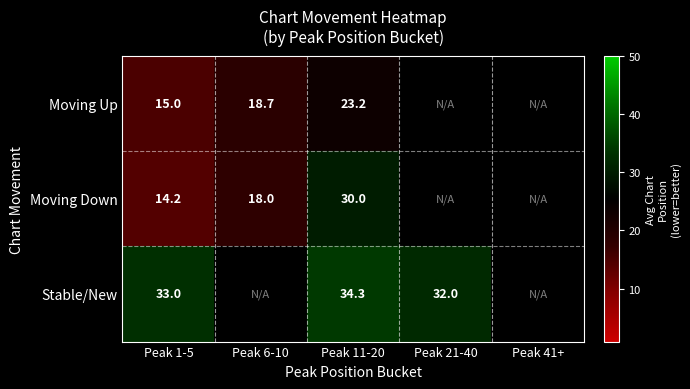

What is the difference between the highest and lowest values at Peak 1-5?

18.8